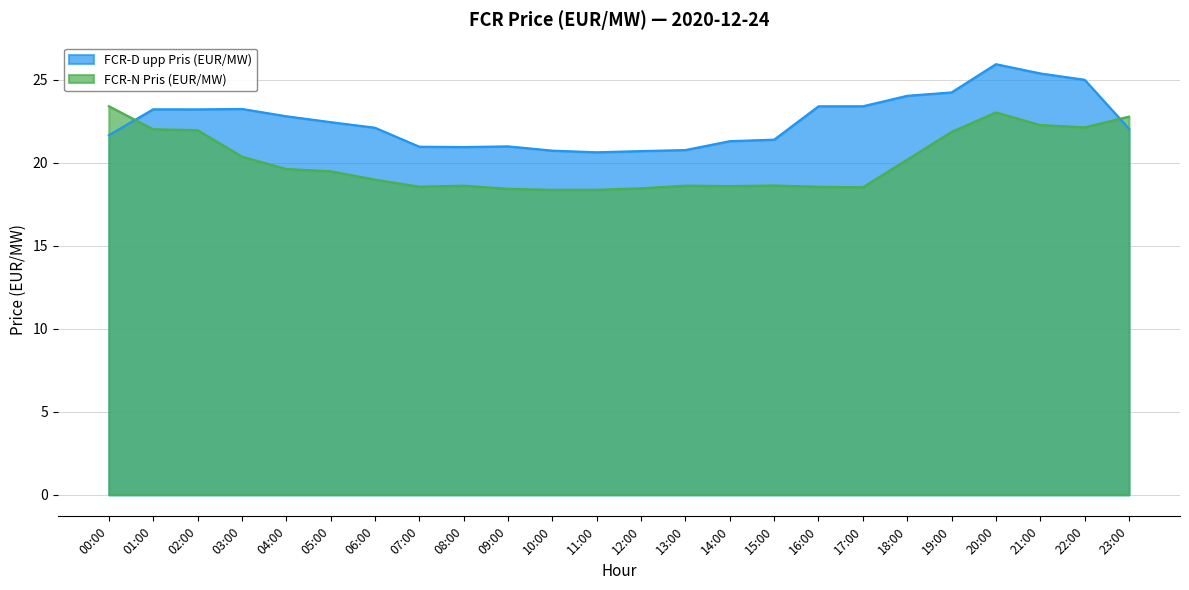

At 22:00, list the series in order from largest to smallest.

FCR-D upp Pris (EUR/MW), FCR-N Pris (EUR/MW)